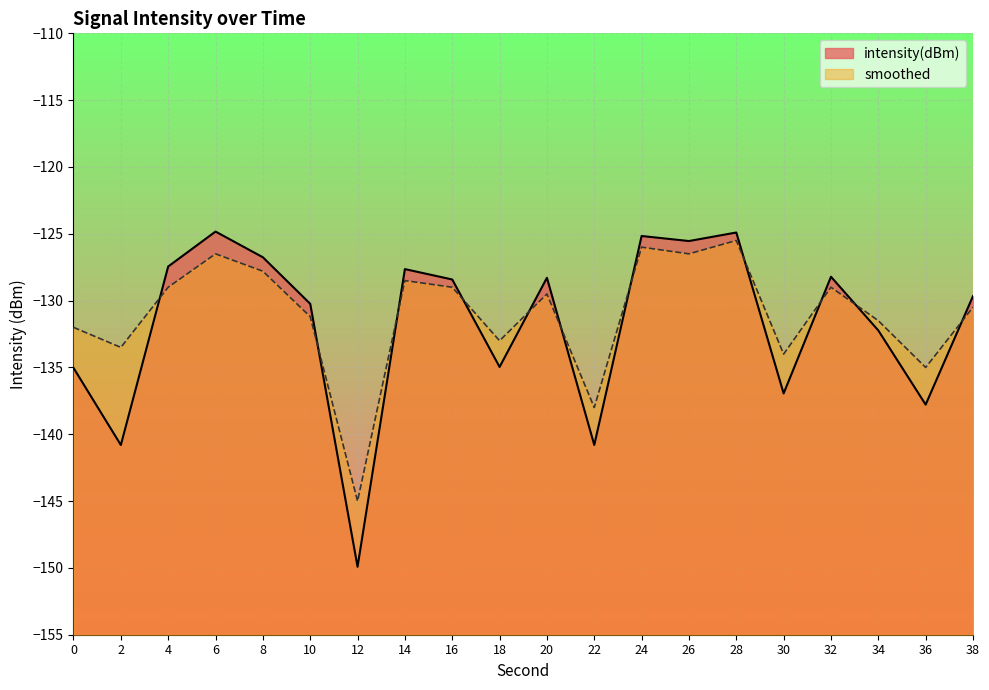

What is the sum of the intensity(dBm) values at 38 and 2?

-270.5